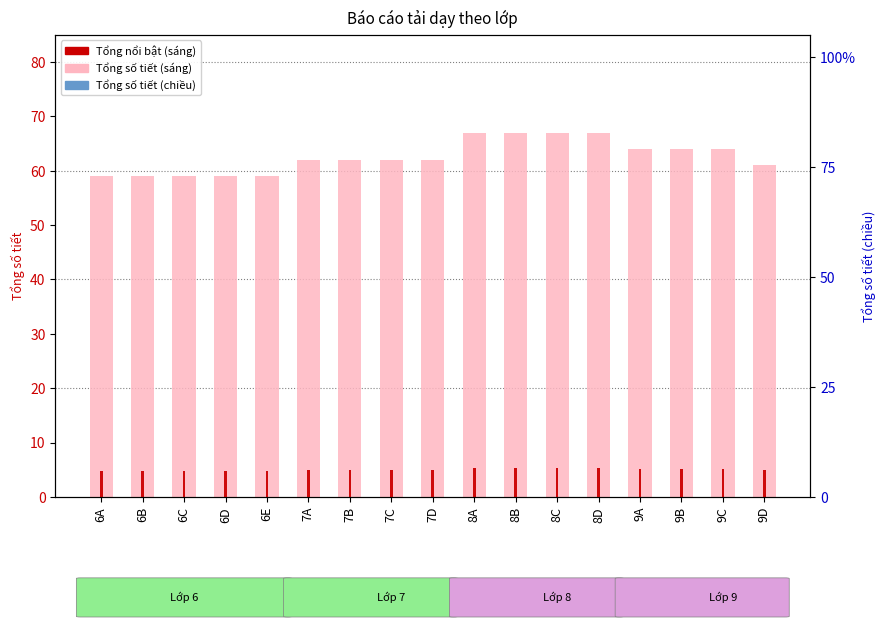

What is the lowest value of the Tổng (sáng) series?

59.0